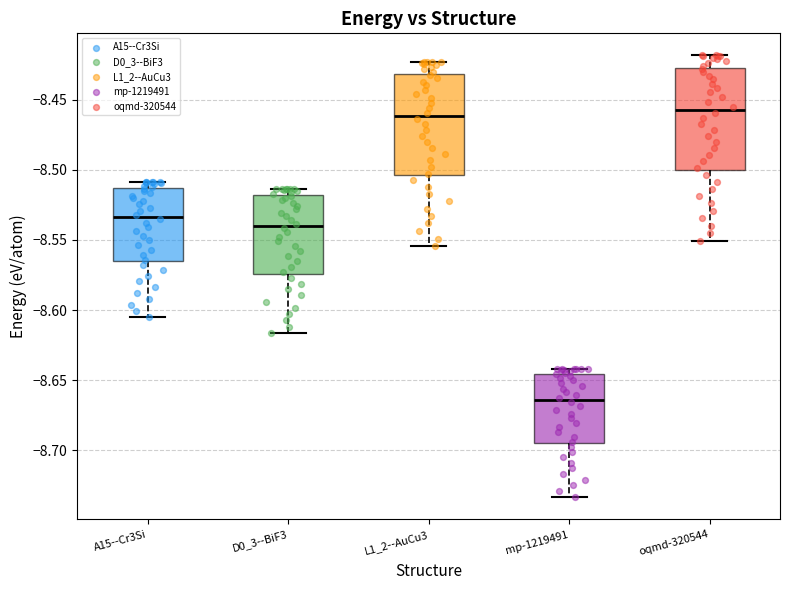

Where does the median line of the box for D0_3--BiF3 sit on the y-axis? The values are not printed on the chart, so give them approximately, as read against the axis.

-8.540